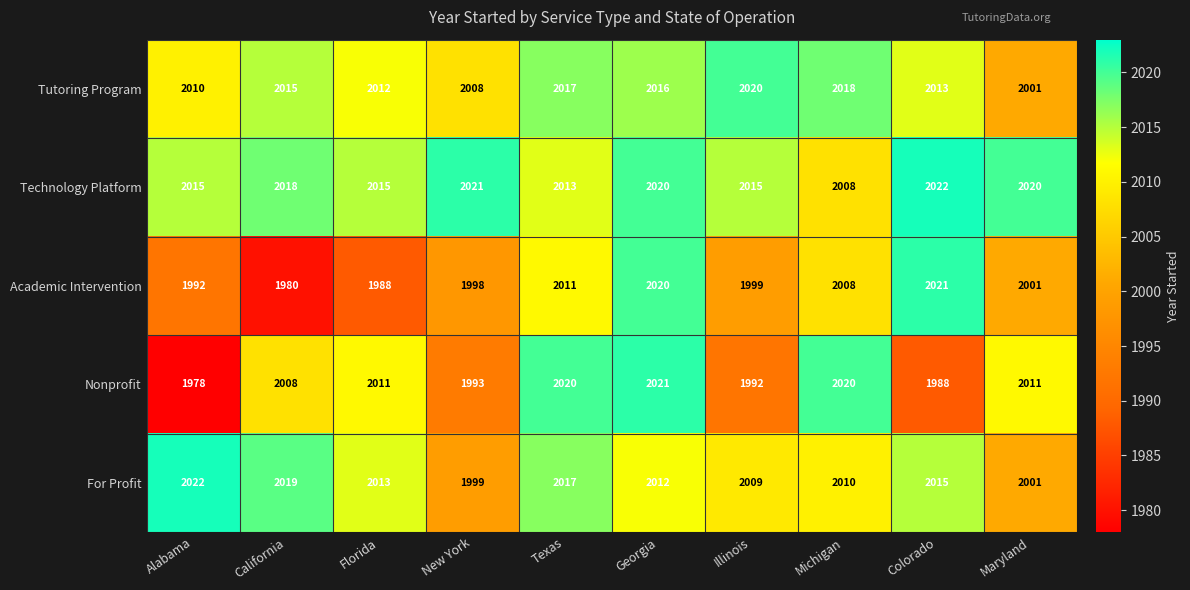

What is the minimum value shown in the chart?

1978